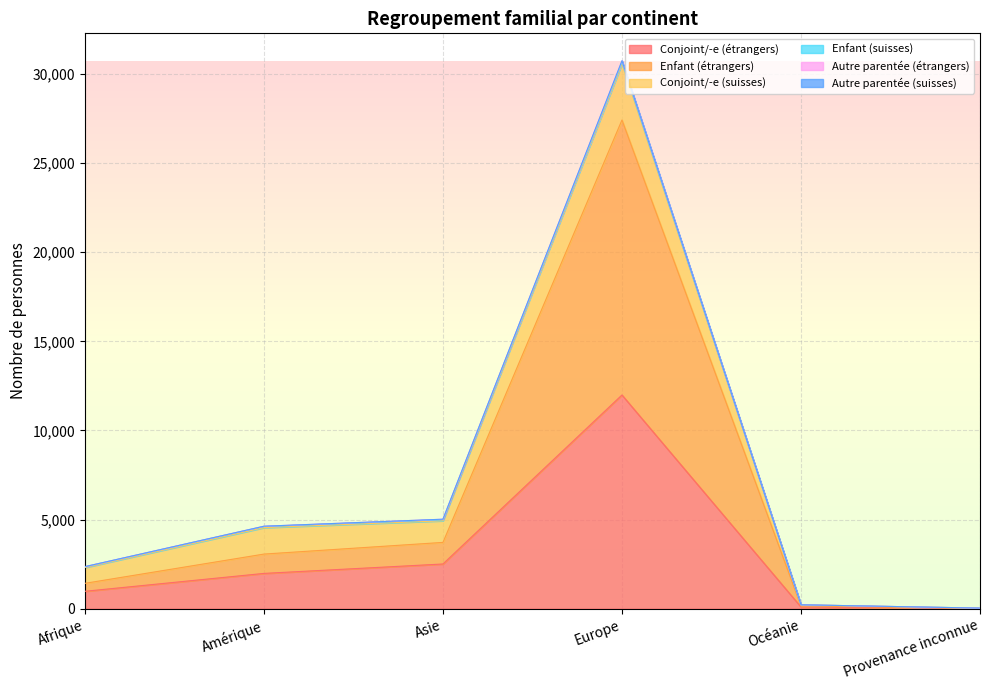

Does the chart display data point markers on the line(s)?

No